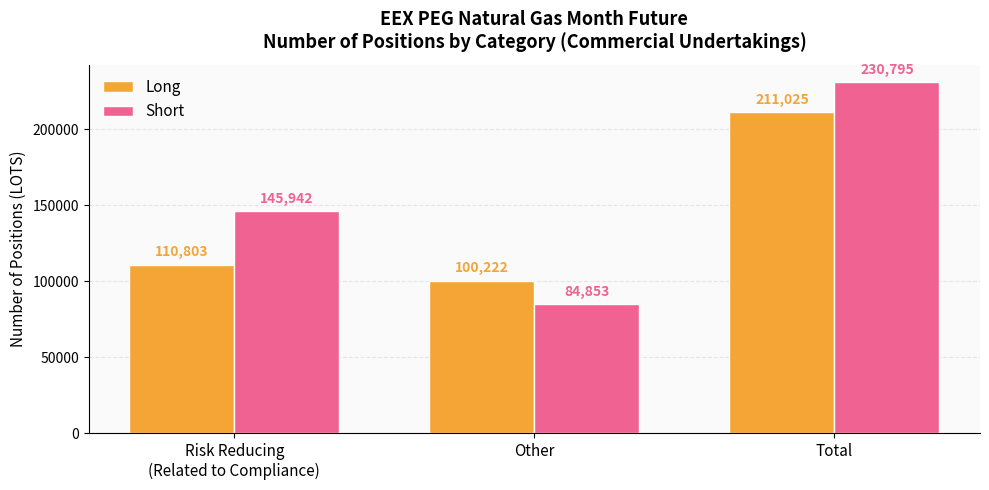

Between Other and Total, which series saw the biggest shift?

Short